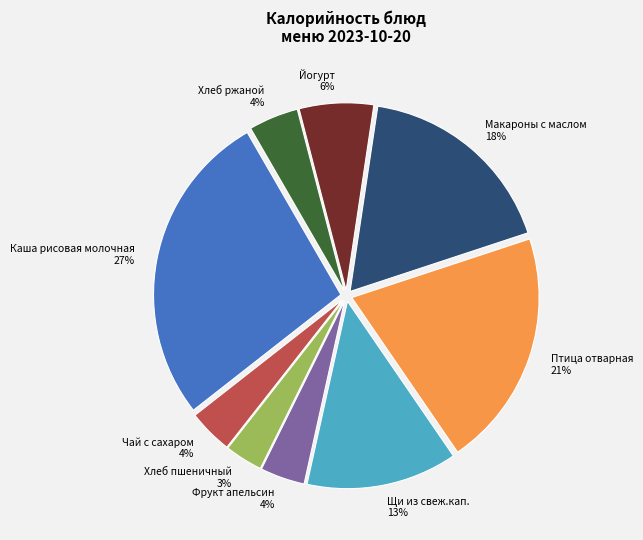

Does Фрукт апельсин account for over 50% of the chart?

No